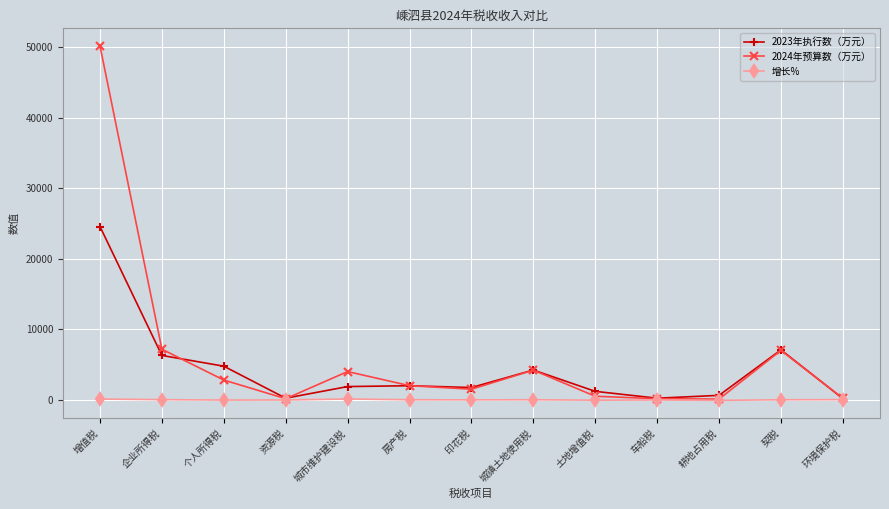

What is the label of the 10th point from the right?

资源税